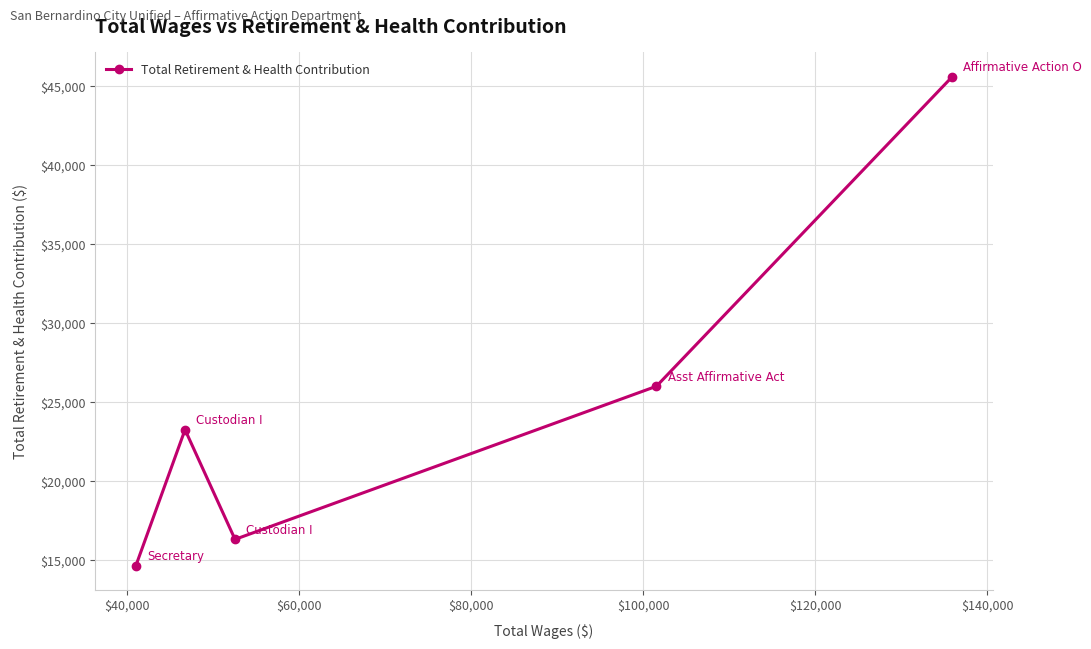

How many interior local peaks (higher than both neighbors) does the data have?

1